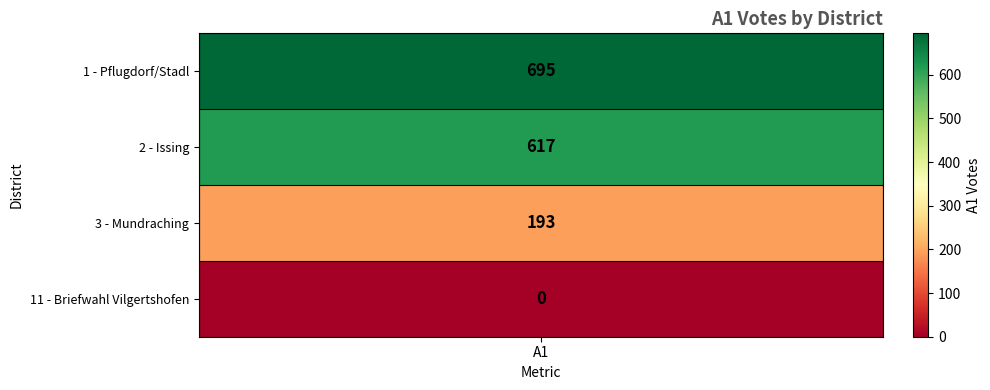

Where is the data nearest to the value 347?

2